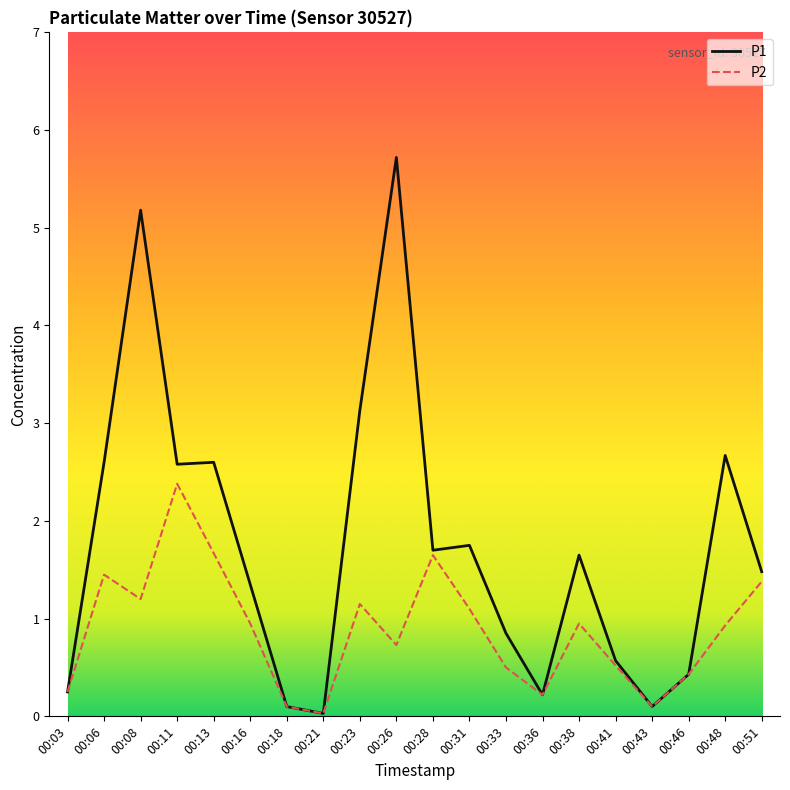

What is the total value across all series at 00:43?

0.2